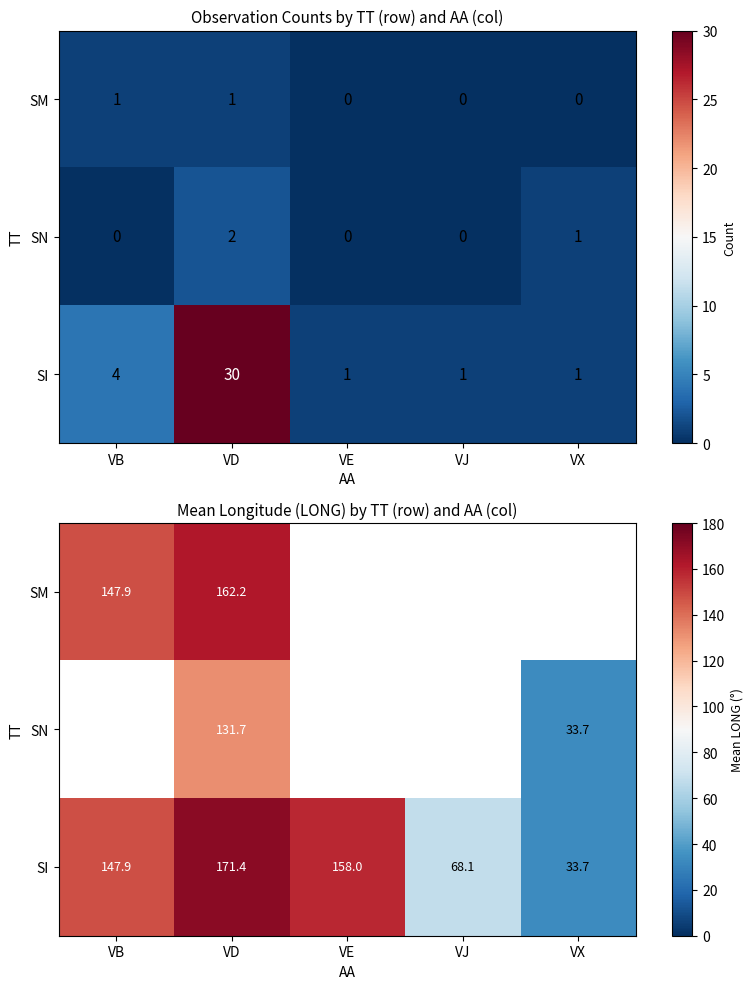

Is the value of SI at VX greater than the value of SN at VD?

No